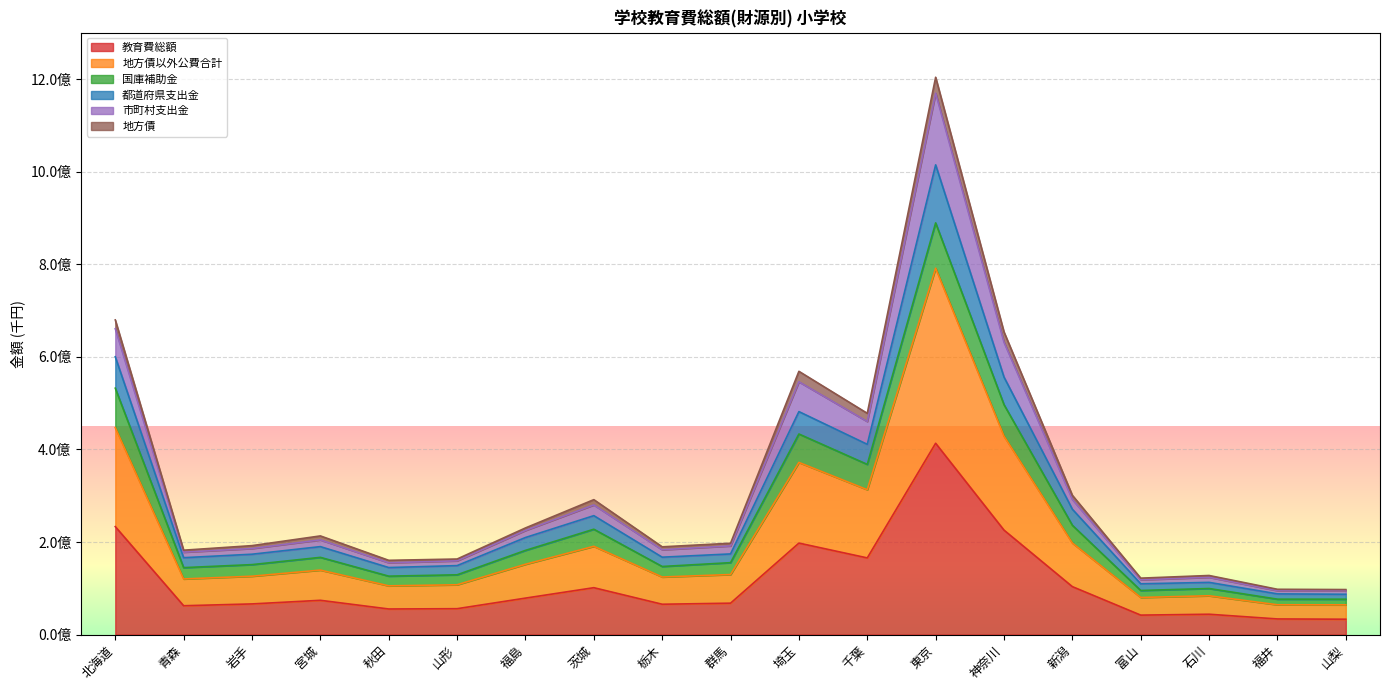

At which category is the sum across all series the highest?

東京